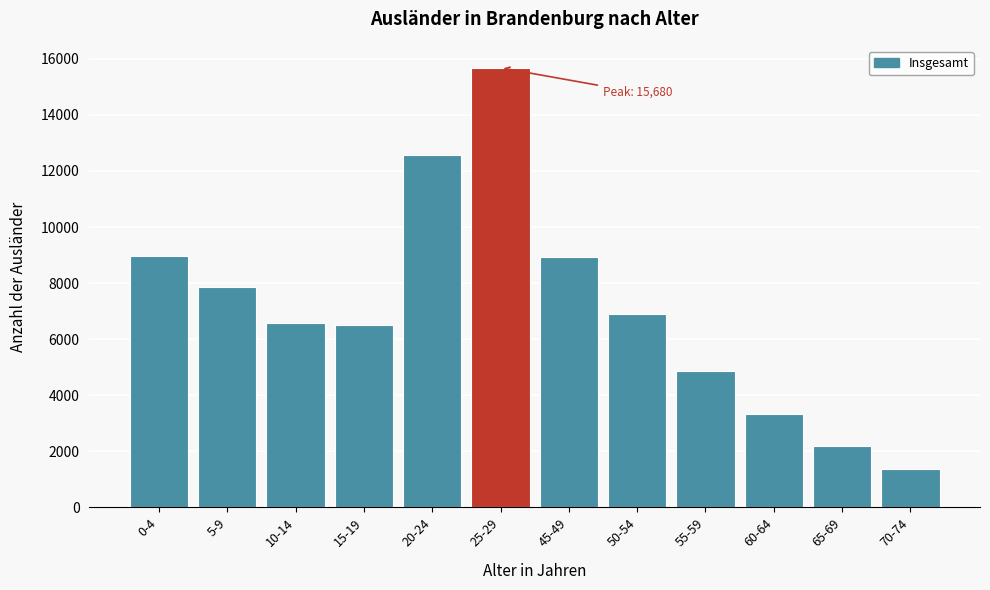

What is the value of the 7th bar from the left?

8937